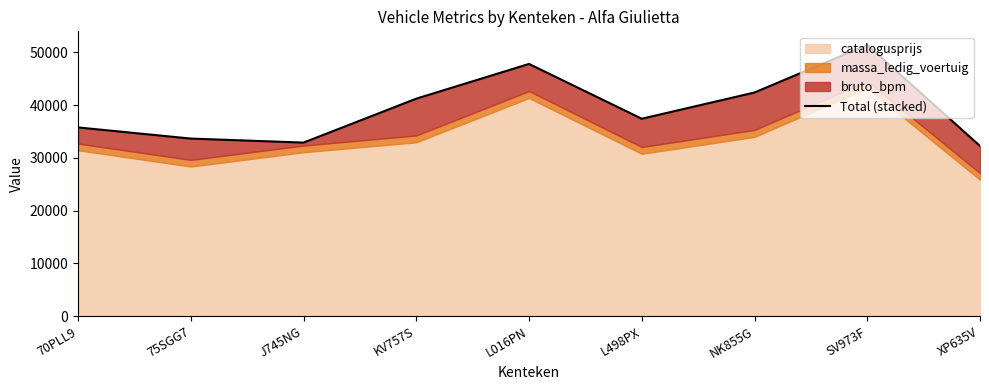

What value does the data have at NK855G, to the nearest 100?

42400